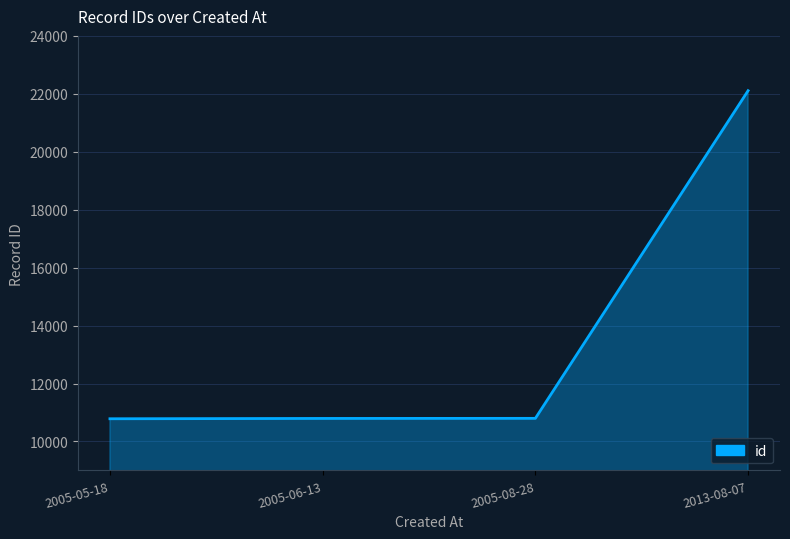

What position from the right is 2013-08-07?

1